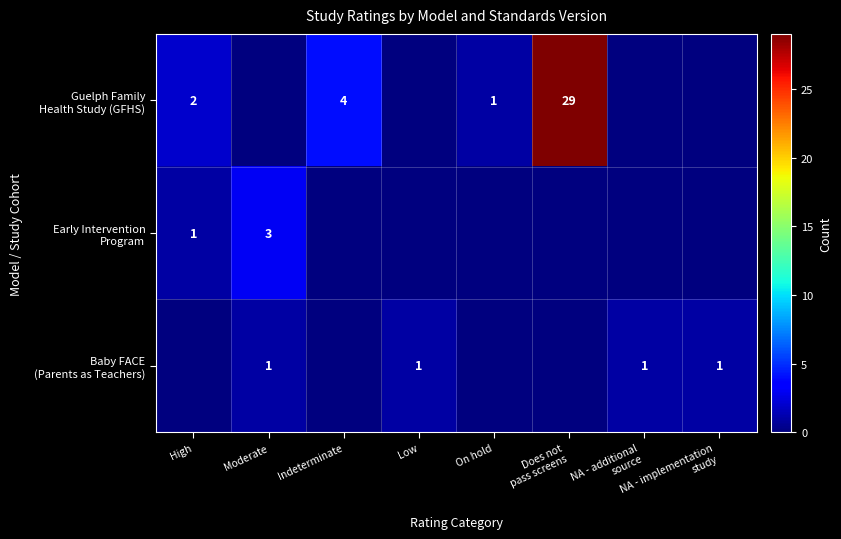

The Guelph Family Health Study (GFHS) series shows 0 at On hold. True or false?

False